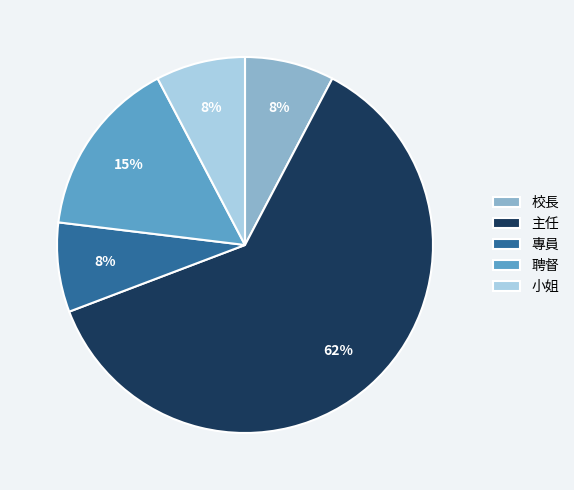

To the nearest percent, what is the average slice percentage?

20%